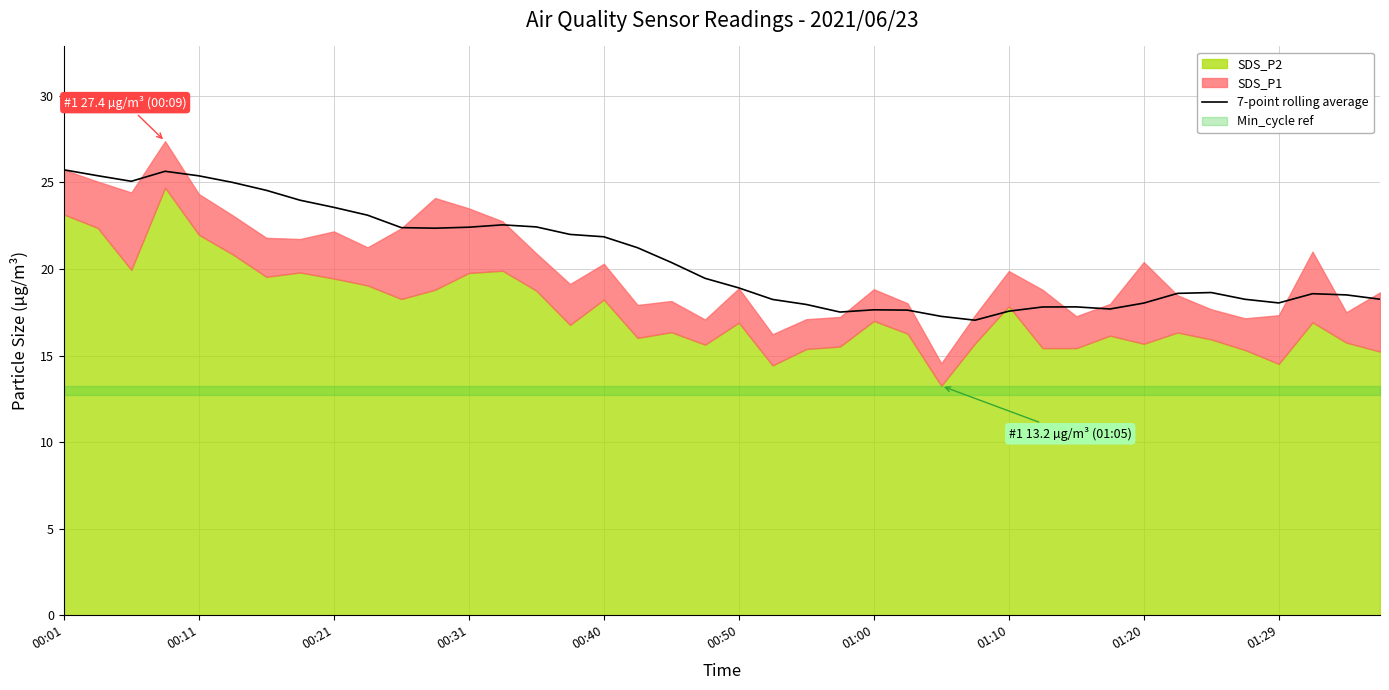

What is the maximum value for 7-point rolling average?

25.7